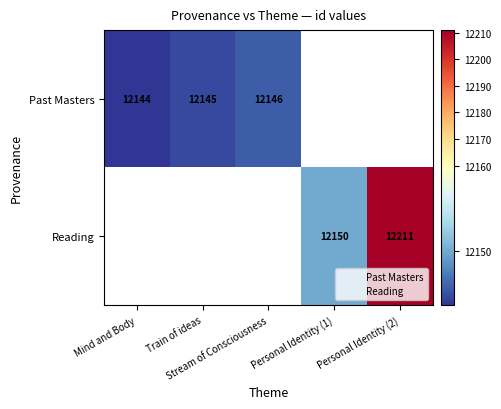

What is the approximate value of Past Masters at Mind and Body?

12144.0